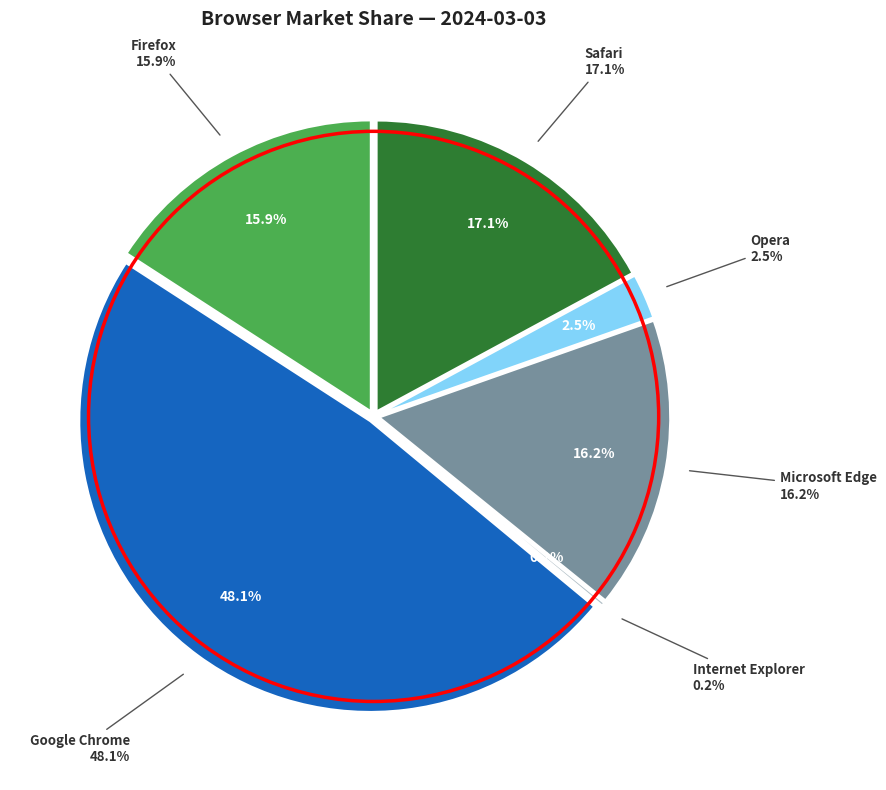

To the nearest percent, what is the average slice percentage?

17%